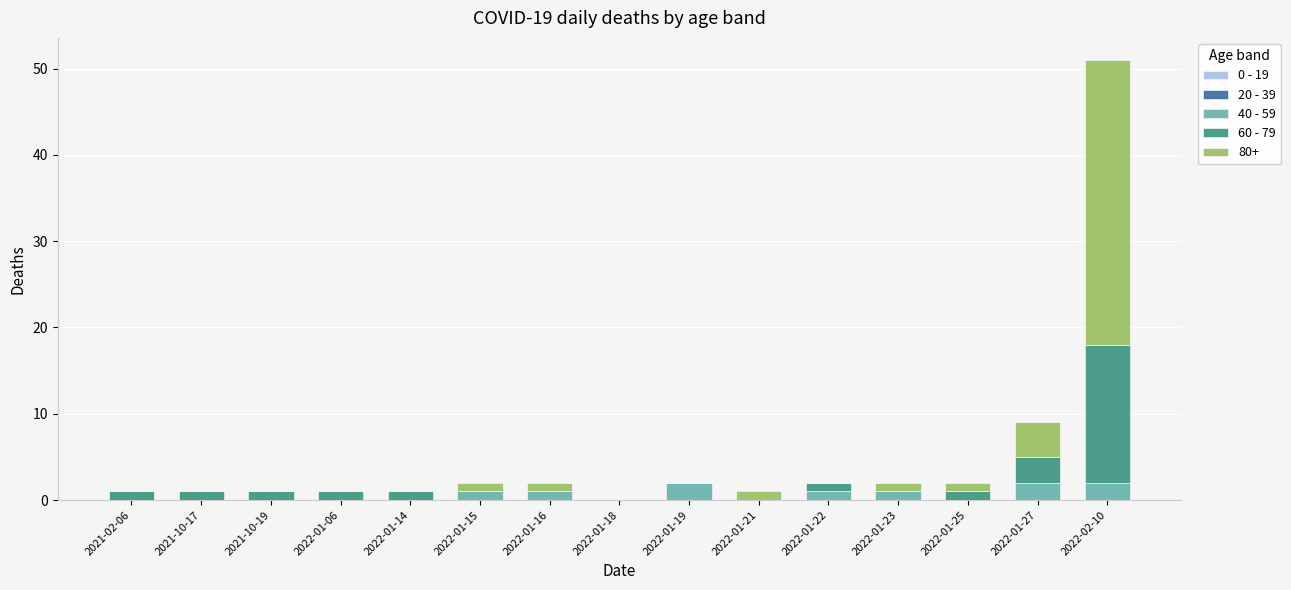

At which category is the sum across all series the highest?

2022-02-10